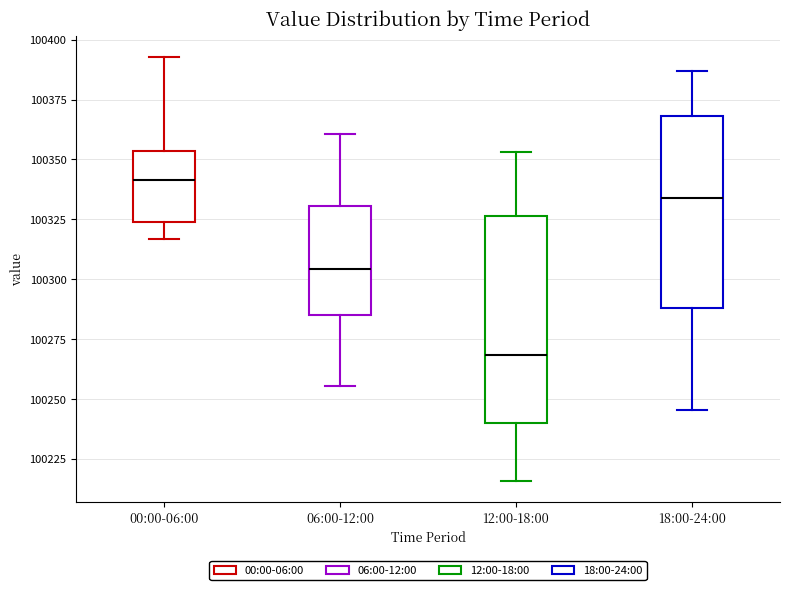

Which box's median line is the highest?

00:00-06:00